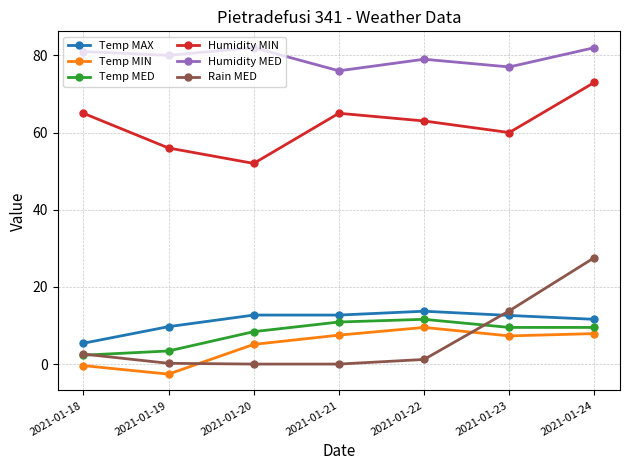

What is the difference between the highest and lowest values at 2021-01-23?

69.7